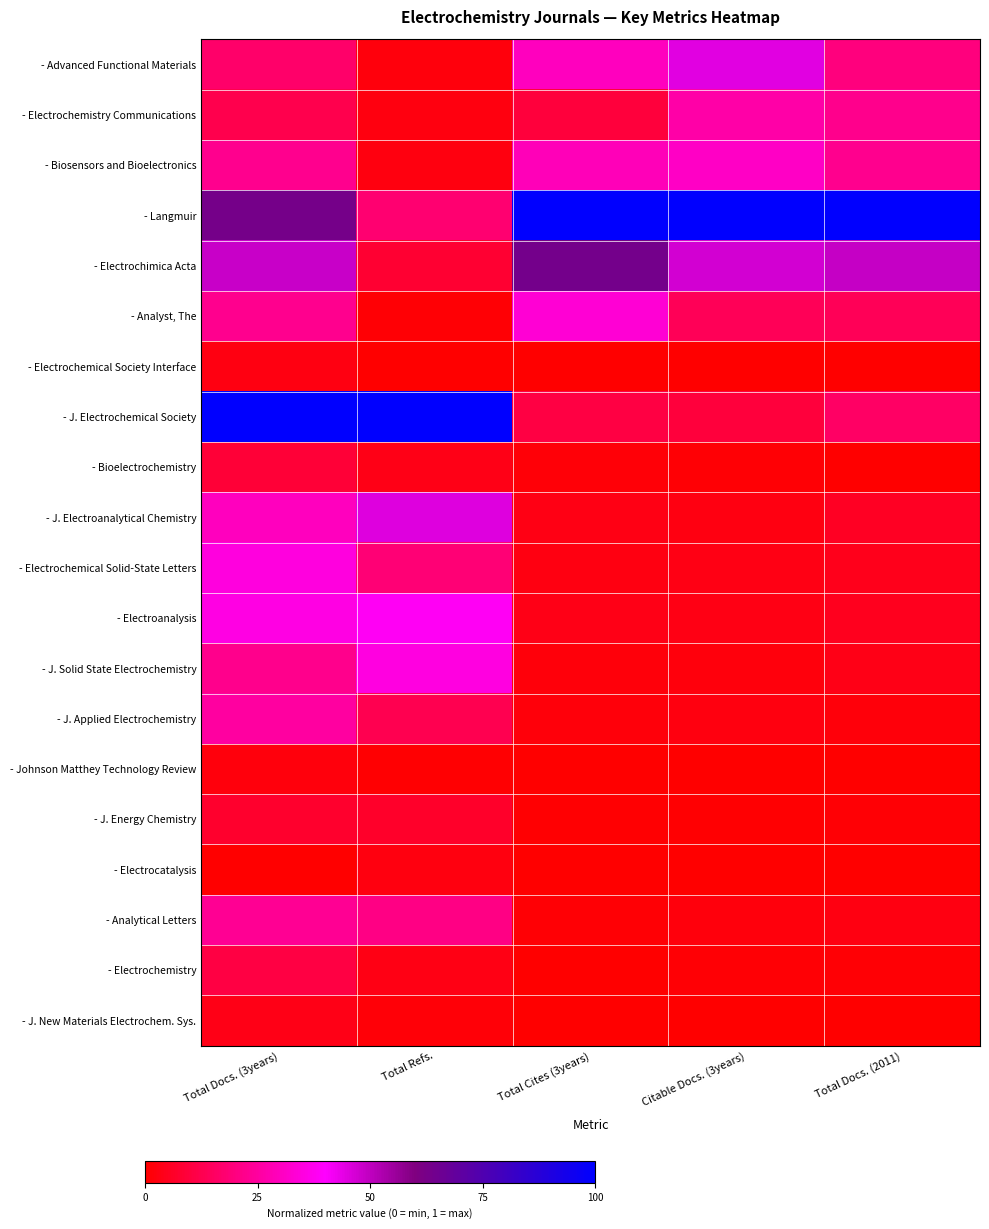

Which series has the largest total across all categories?

- Langmuir